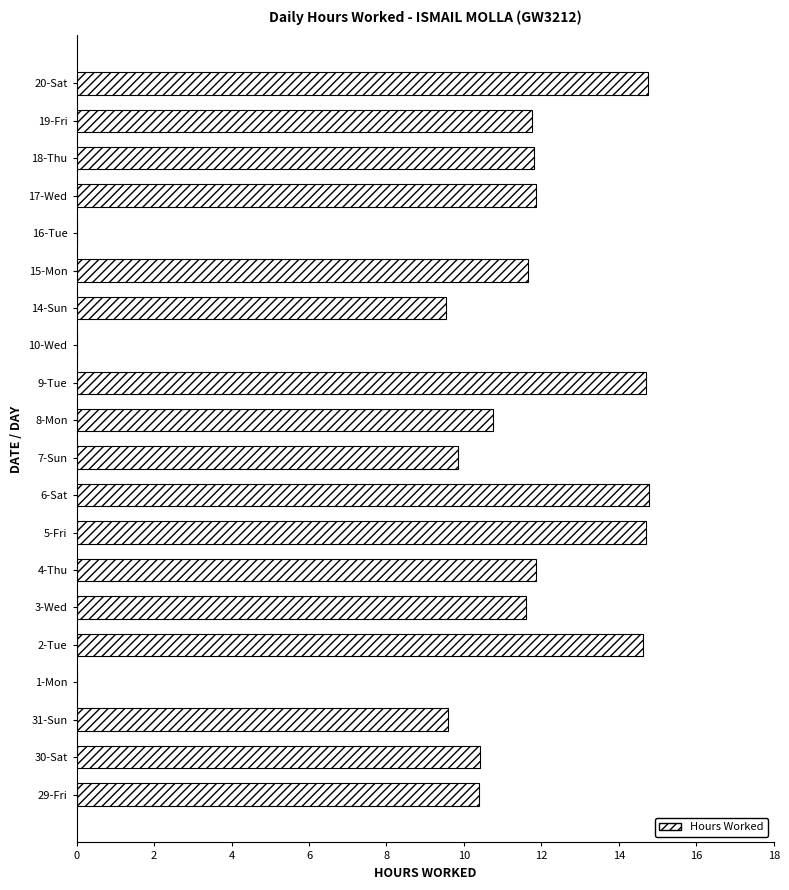

What is the sum of all values?

204.6